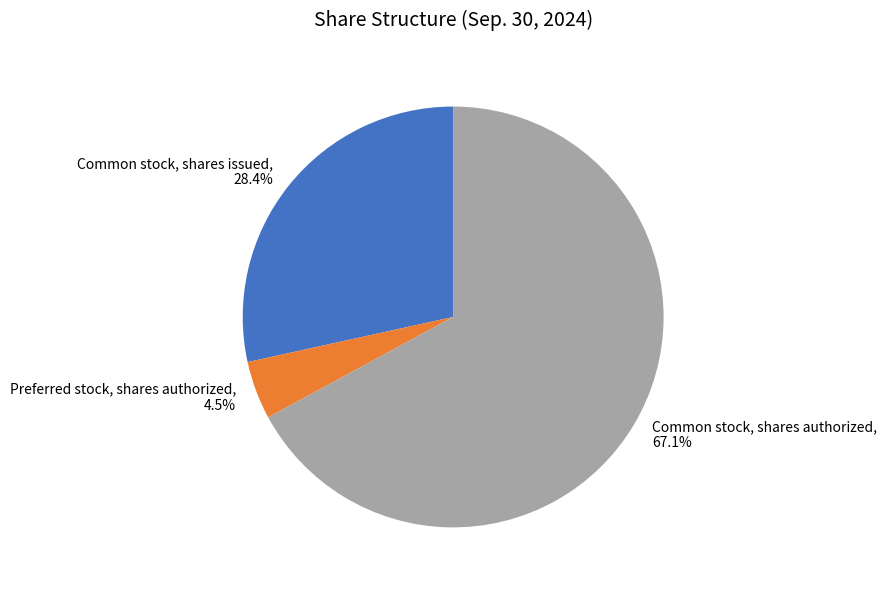

The Common stock, shares authorized slice represents 67% of the pie. True or false?

True